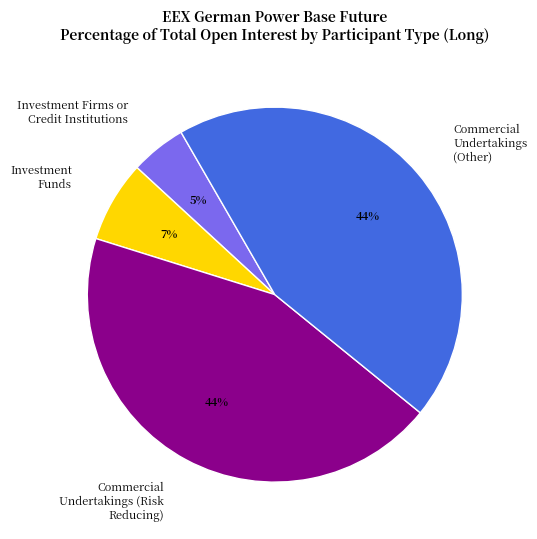

To the nearest percent, what percentage of the pie is Investment Funds?

7%